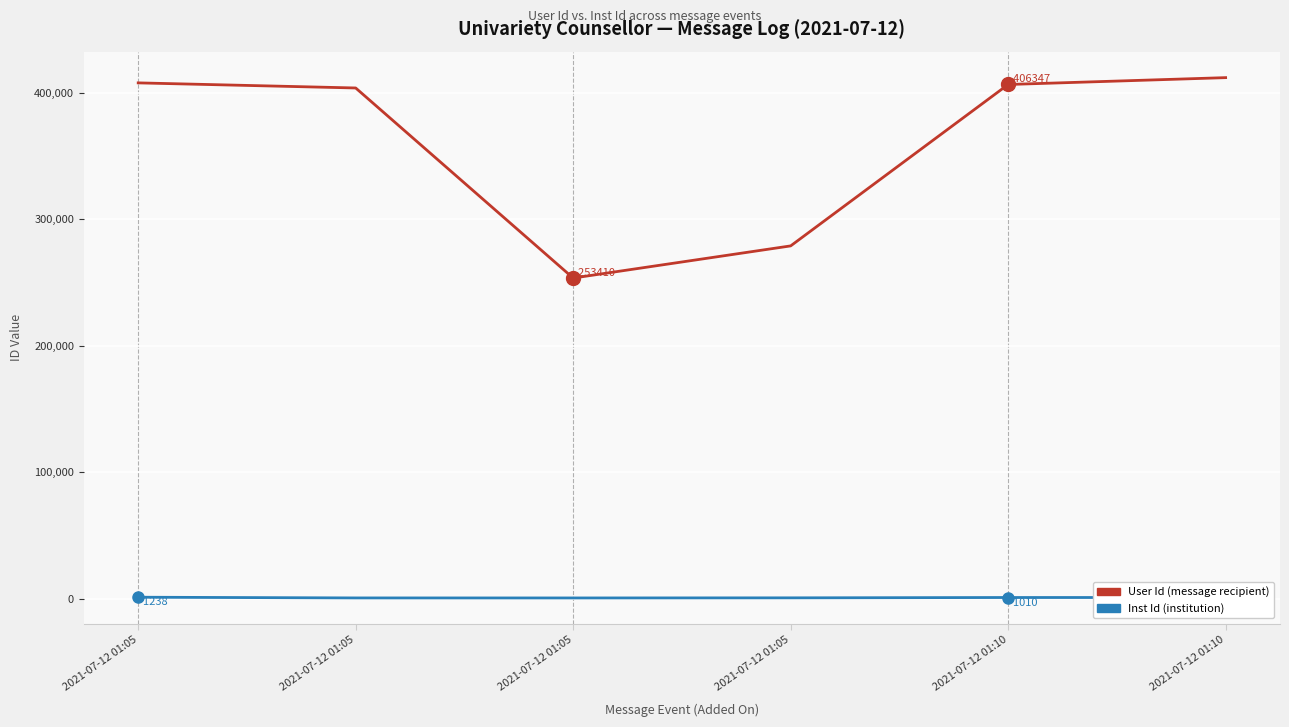

Which category has the lowest value across all series?

2021-07-12 01:05